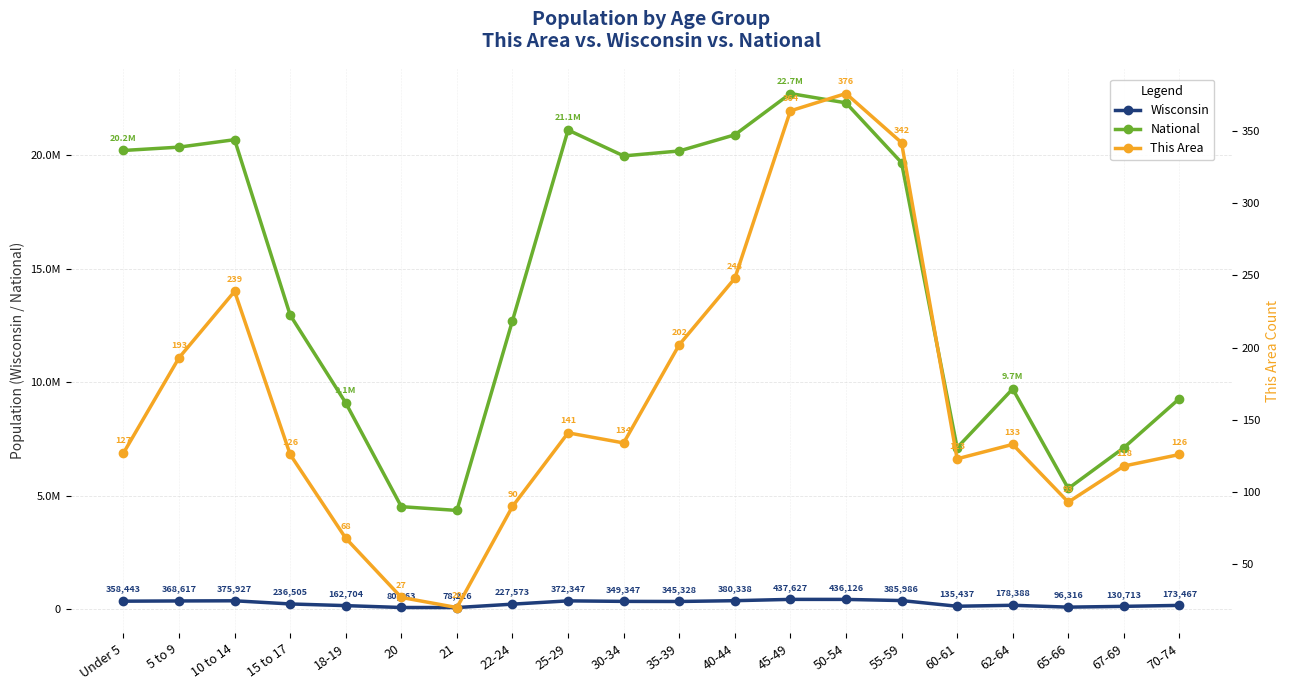

Where is National nearest to the value 13531442?

15 to 17